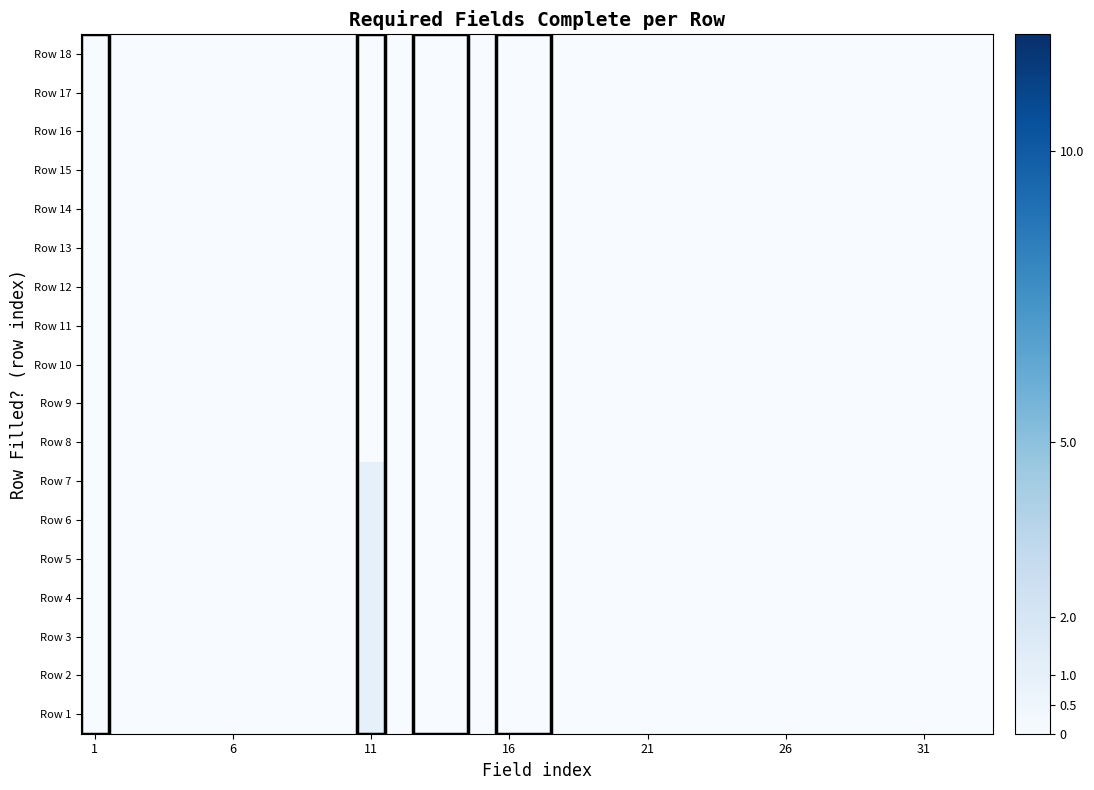

What is the maximum value shown in the chart?

1